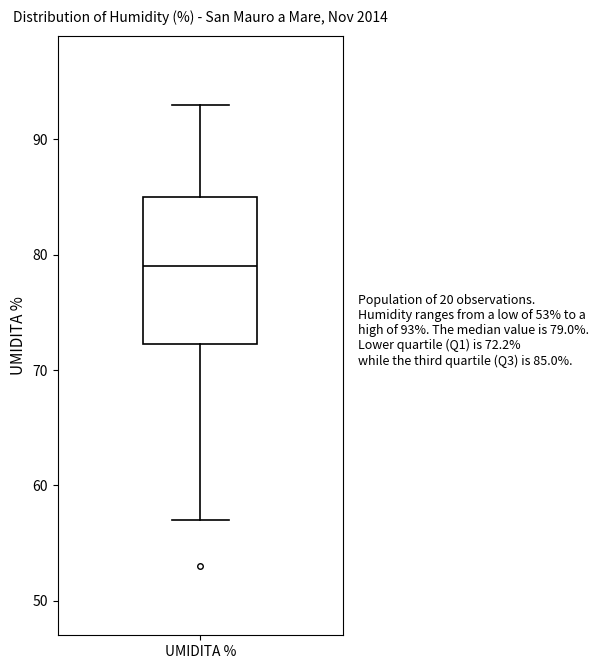

Where does the median line of the box for UMIDITA % sit on the y-axis? The values are not printed on the chart, so give them approximately, as read against the axis.

79